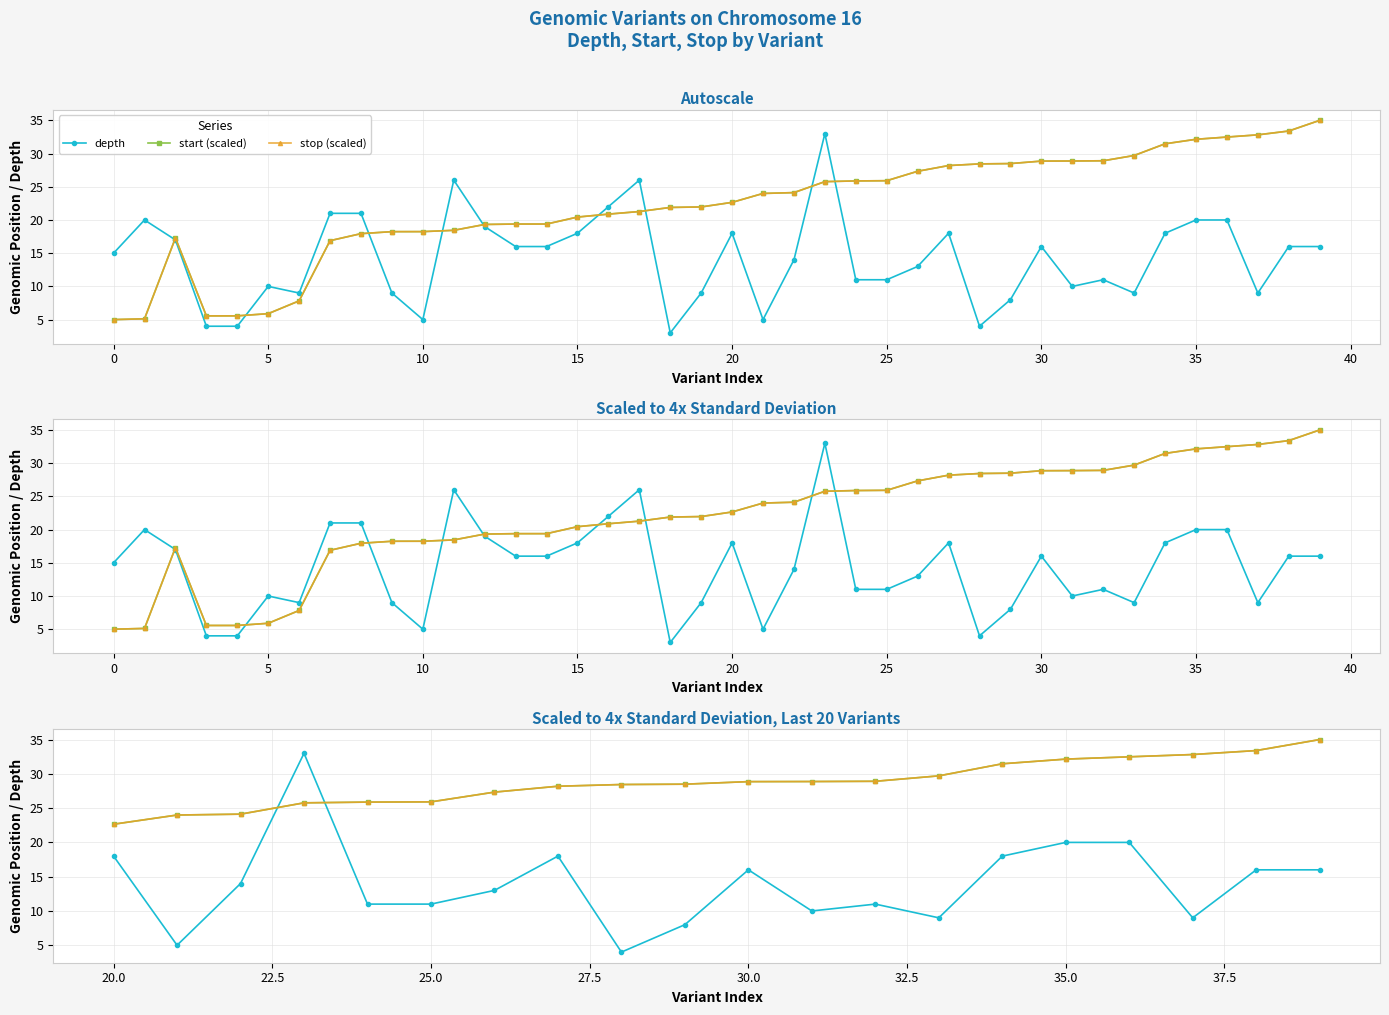

Which series has the largest range (max minus min)?

depth